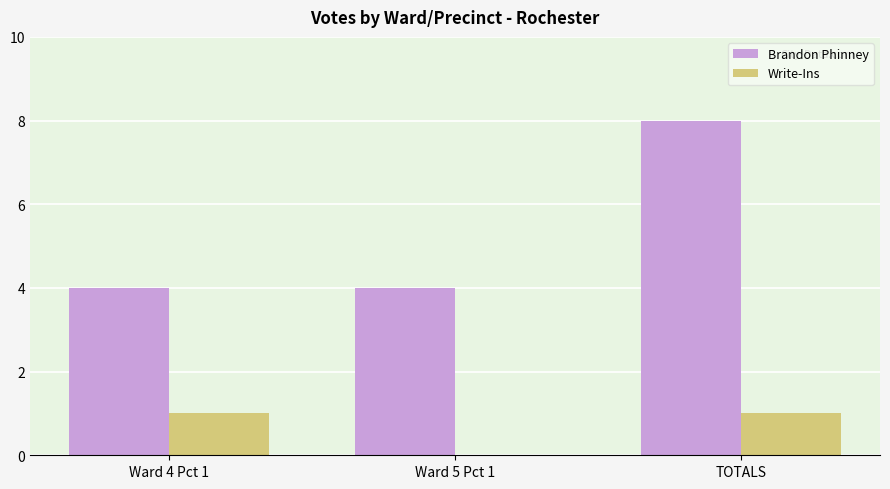

Which series has the largest total across all categories?

Brandon Phinney